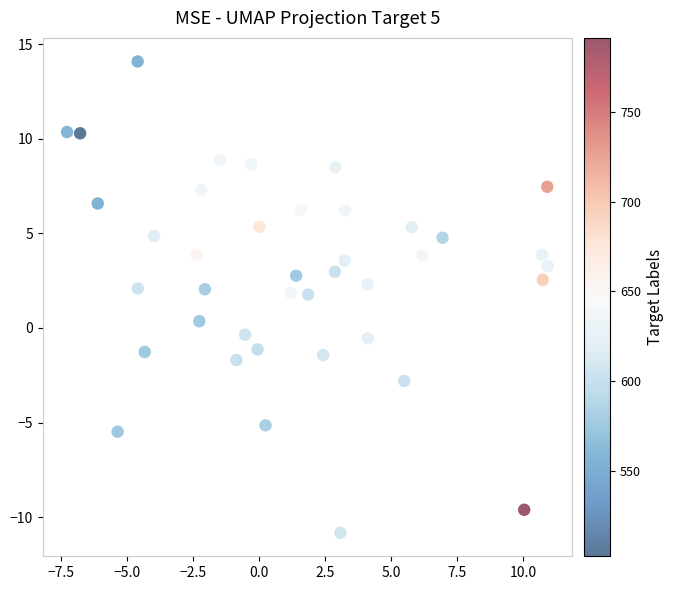

What is the range of Y values (max minus min)?

24.9